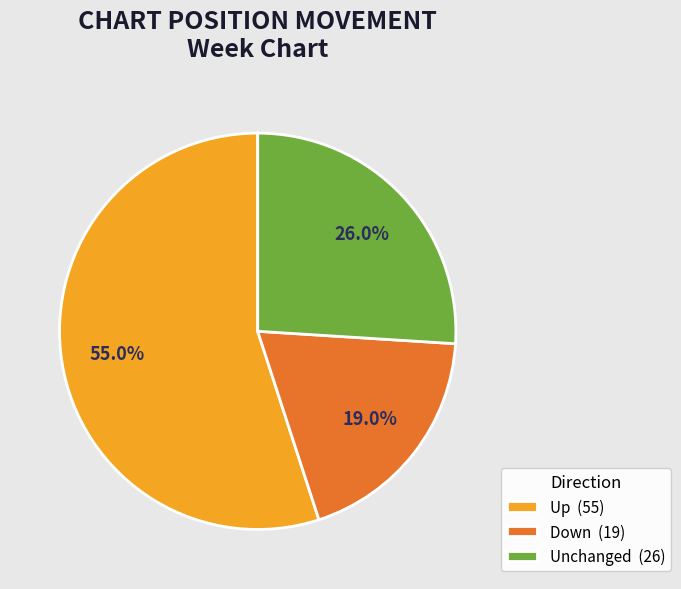

What is the ratio of the value at Unchanged (26) to the value at Up (55)?

0.5